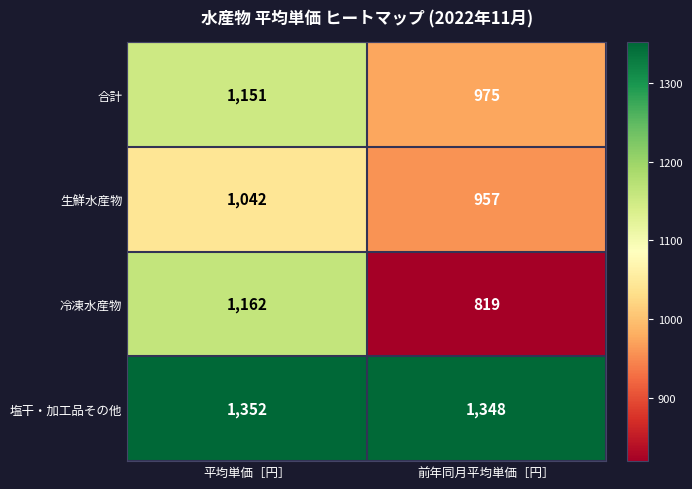

At which category does the chart reach its minimum across all series?

前年同月平均単価［円］